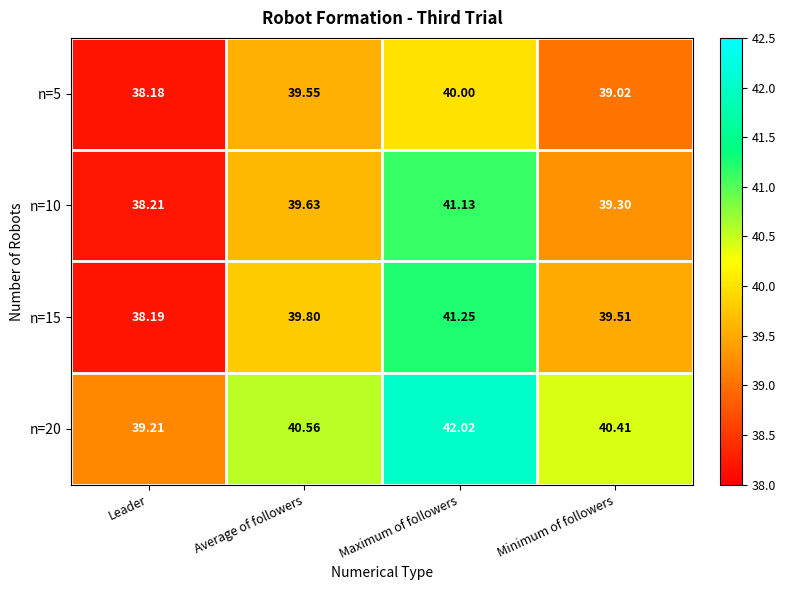

Which category has the lowest value across all series?

Leader